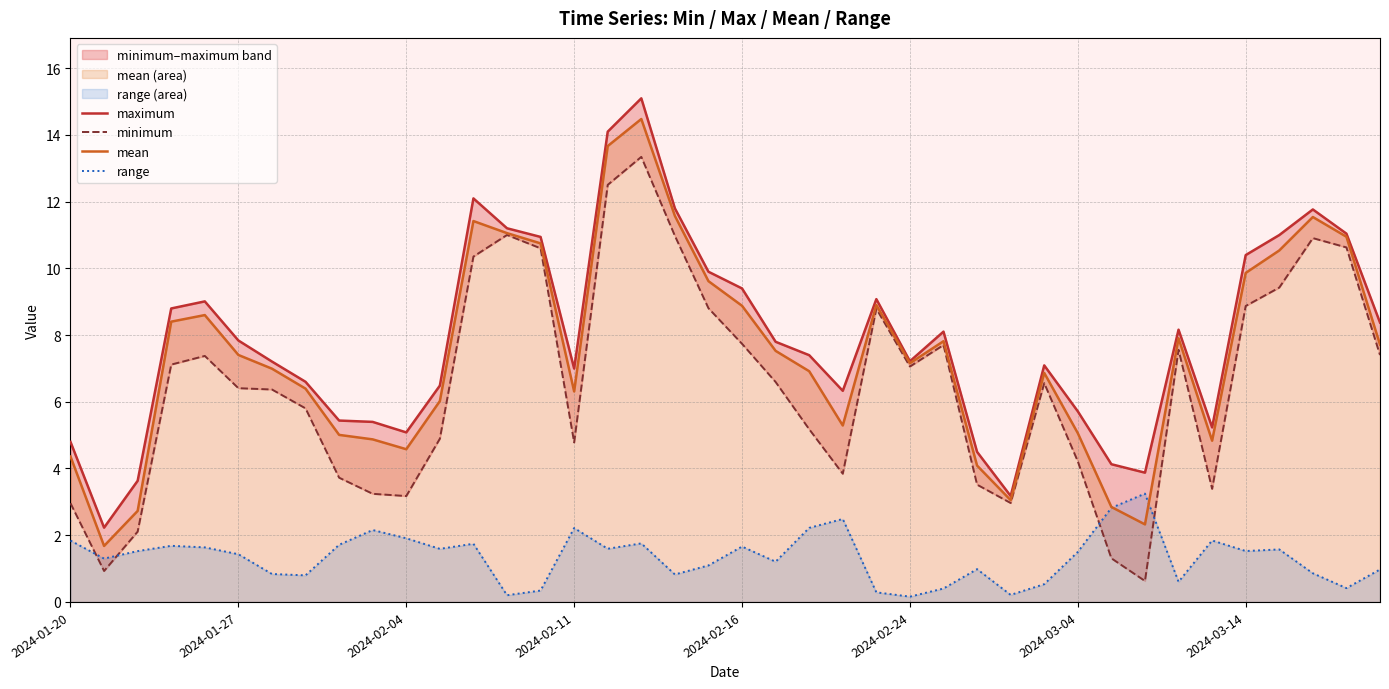

What is the minimum value shown in the chart?

0.2